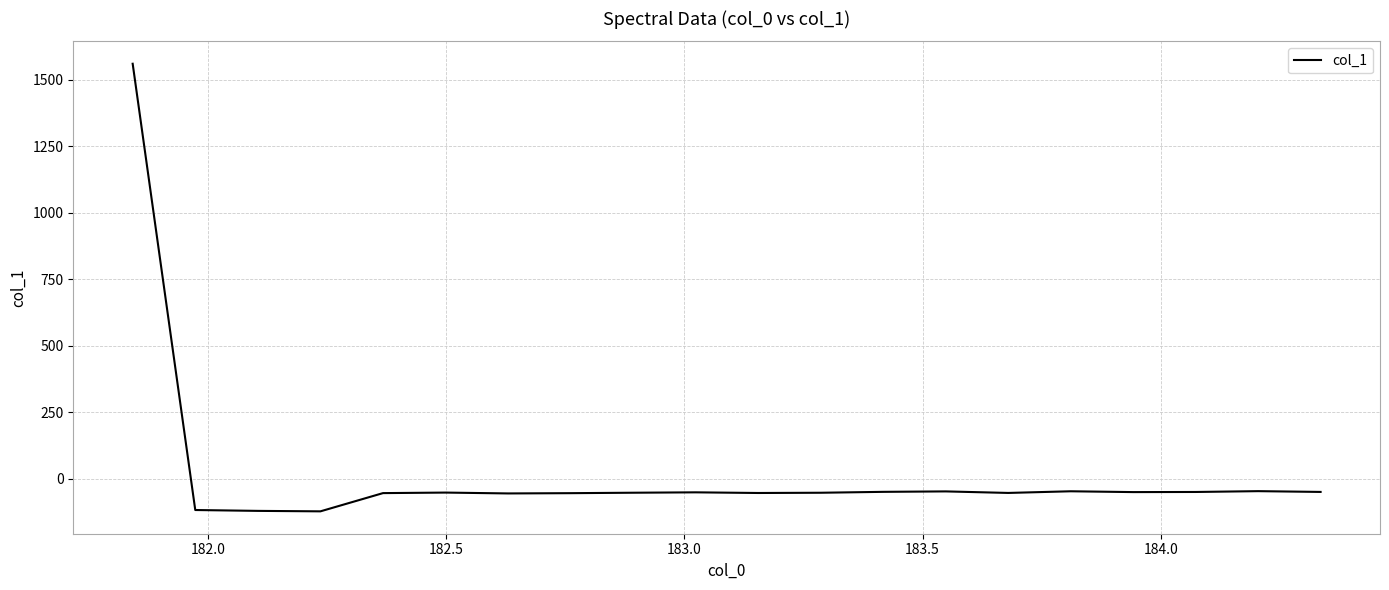

What is the difference between the maximum and minimum values?

1684.1